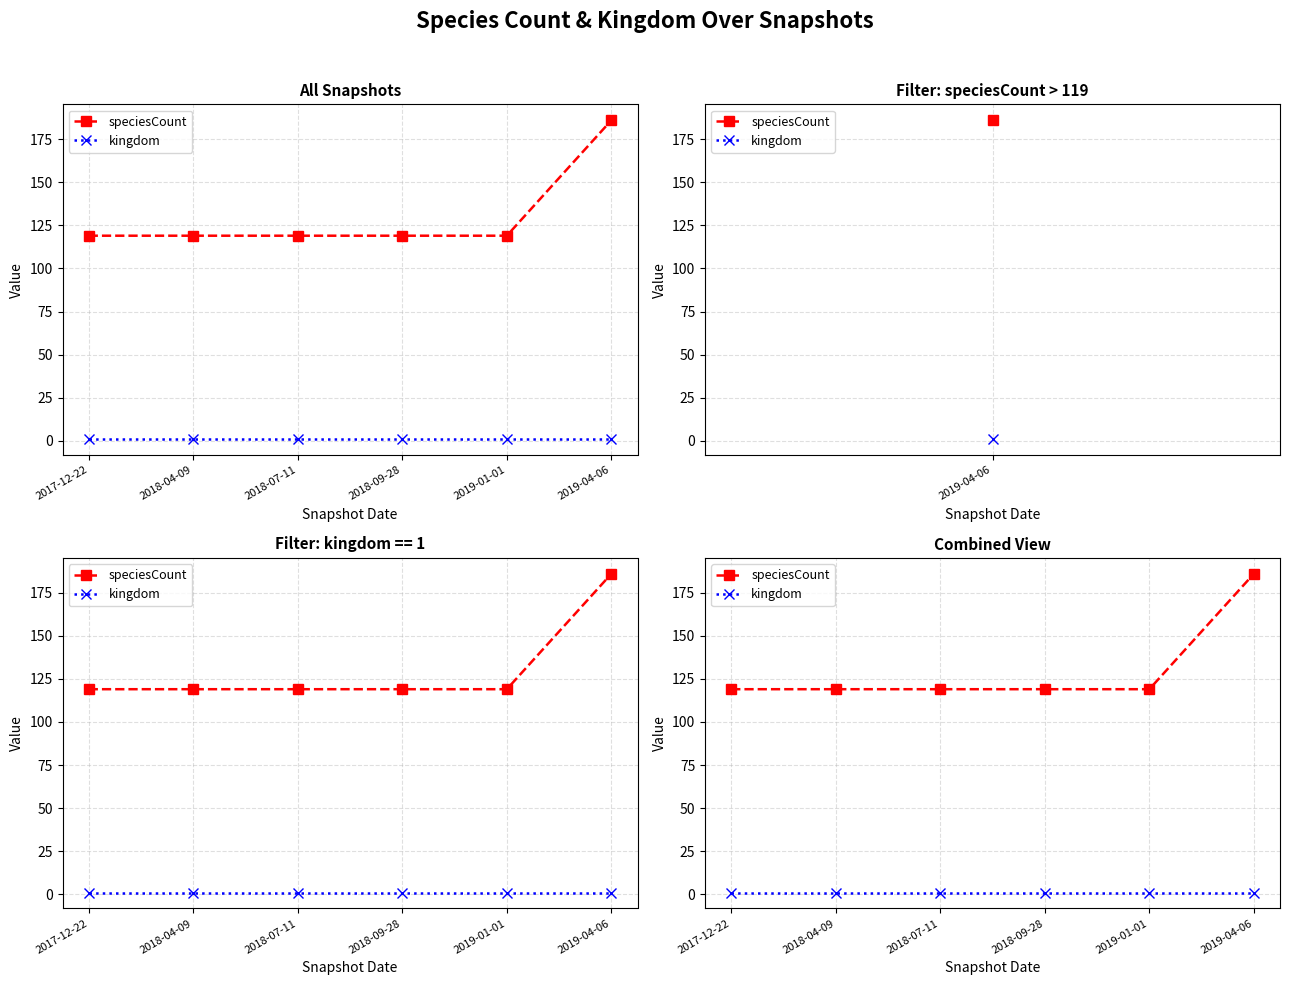

At which category does the chart reach its peak across all series?

2019-04-06